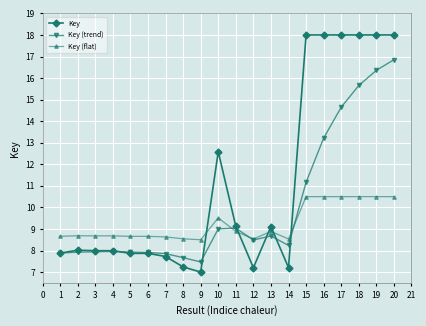

The value of Key at 14 is 4.9. True or false?

False